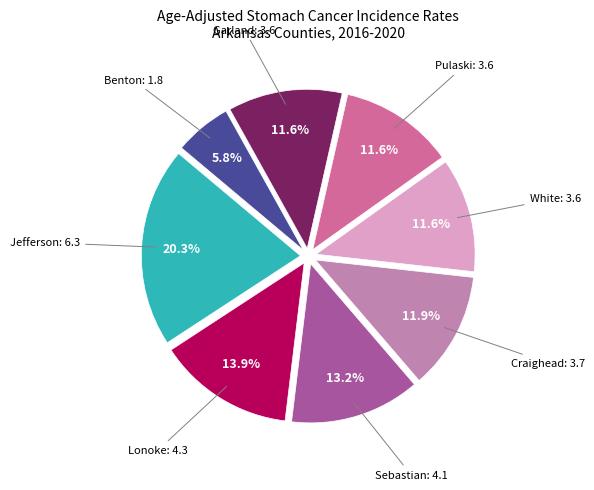

Is there any slice that represents more than half of the pie?

No